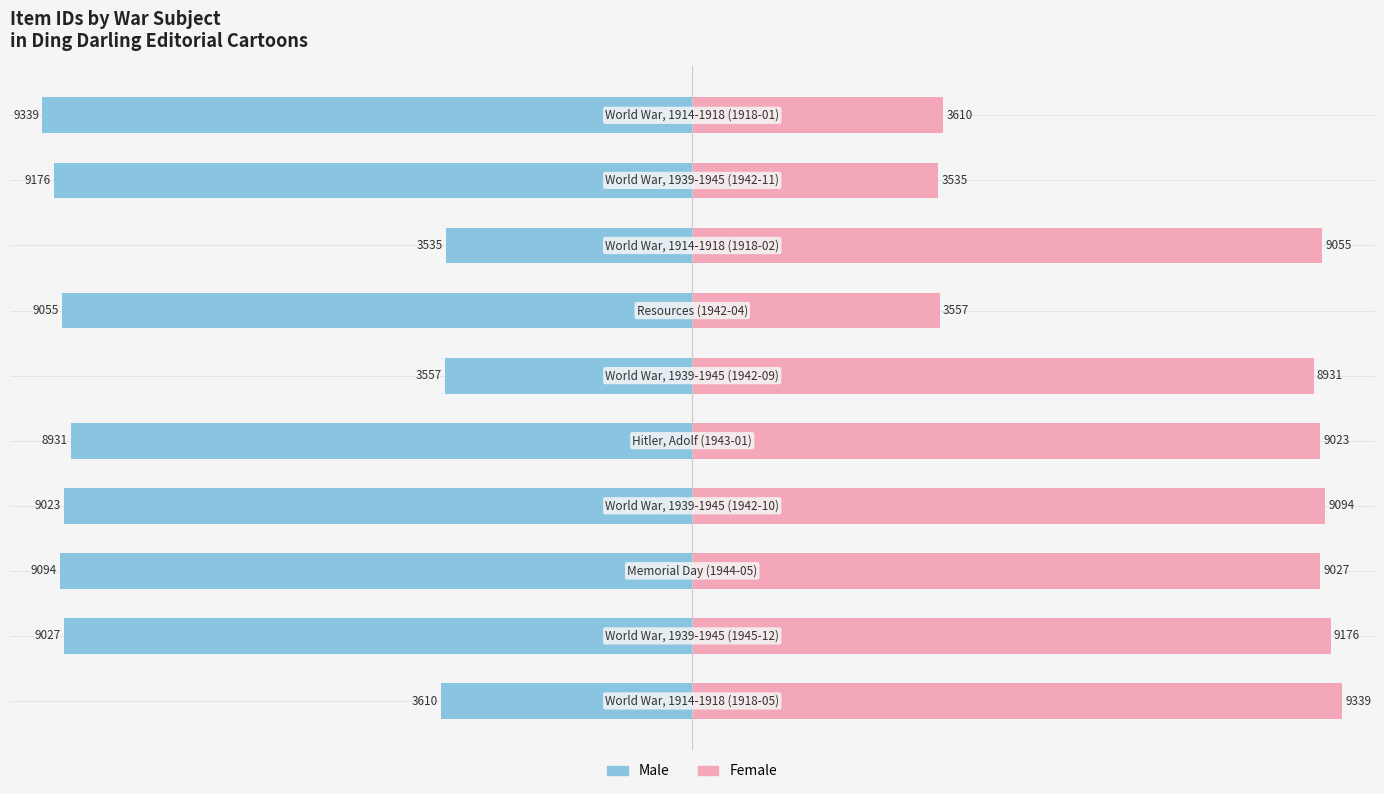

Which has a higher value, −100 or −25?

−25